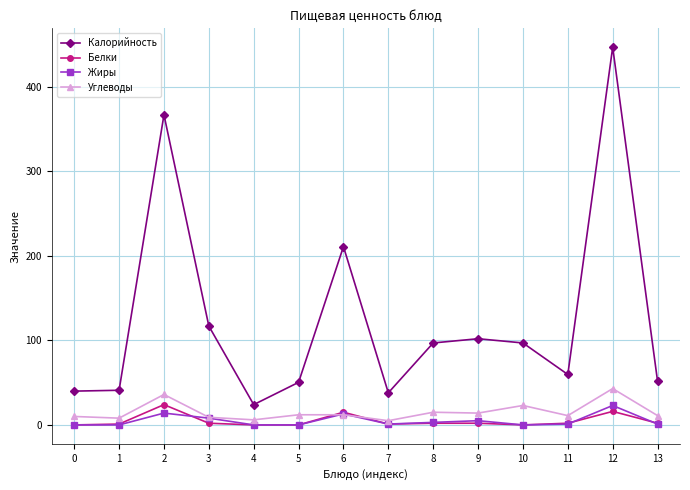

What is the difference between the second highest and second lowest values in the Белки series?

16.0